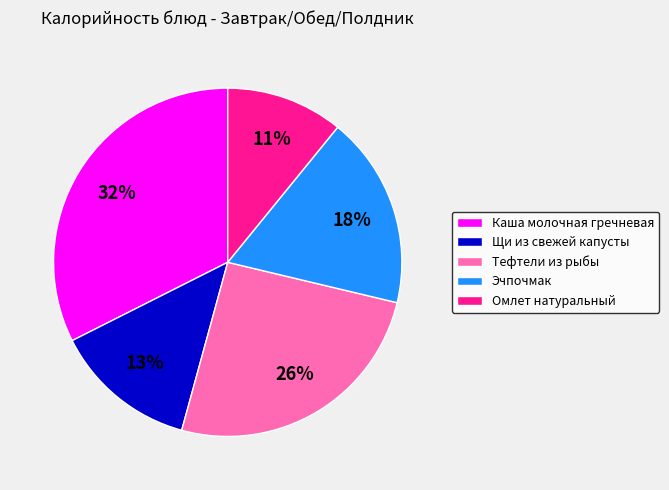

The Омлет натуральный slice represents 24% of the pie. True or false?

False